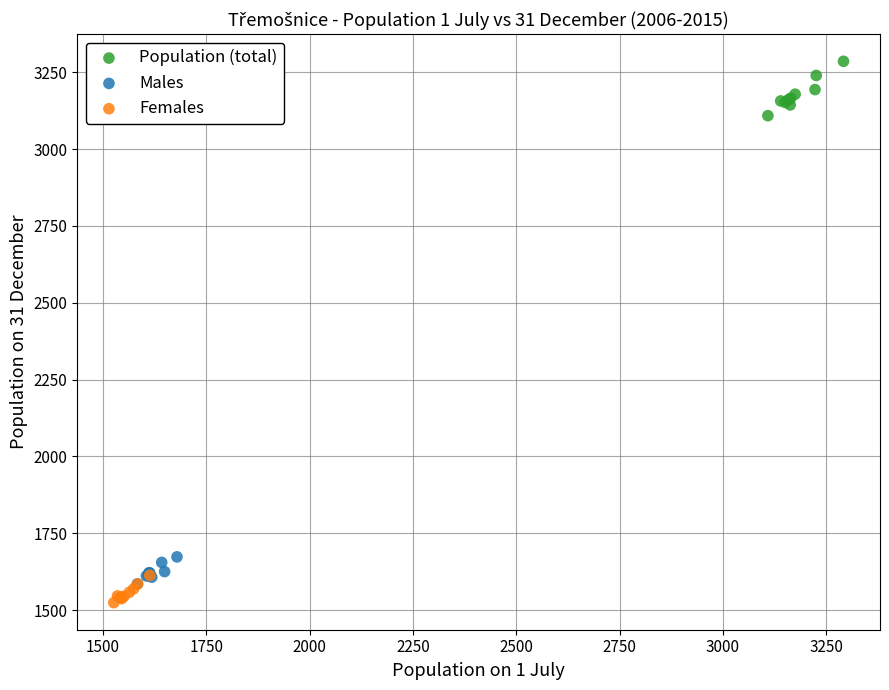

Which series has the widest spread of Y values?

Population (total)